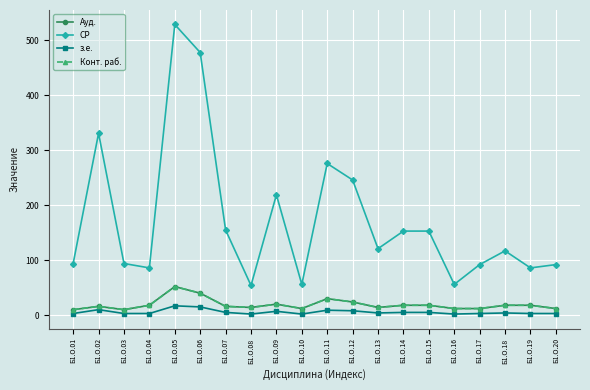

Does the chart have visible grid lines?

Yes